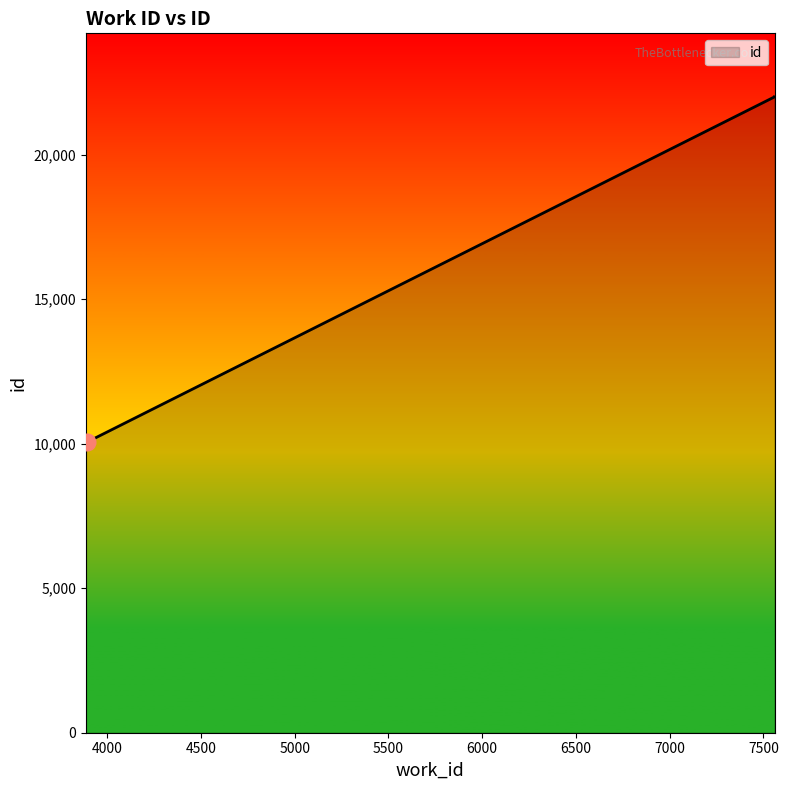

What is the difference between the values at 3896 and 3901?

29